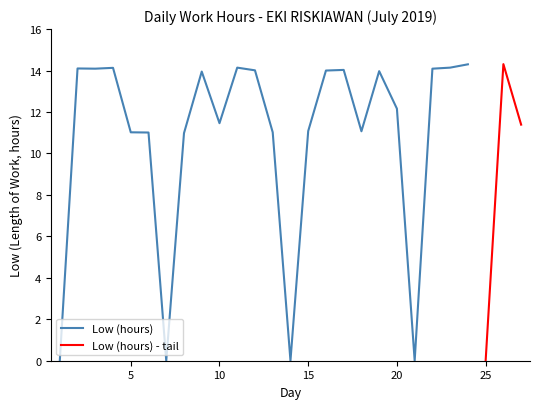

What value does the data have at 5?

11.0